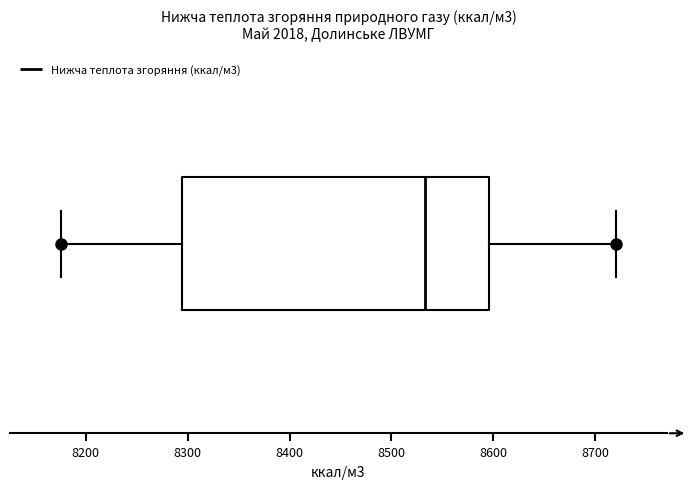

Transcribe this box plot: give where the median line is, the range the box spans, and where the two whiskers end, as read against the x-axis. The values are not printed on the chart, so give them approximately, as read against the axis.

median 8530, box 8290 to 8600, whiskers 8180 to 8720